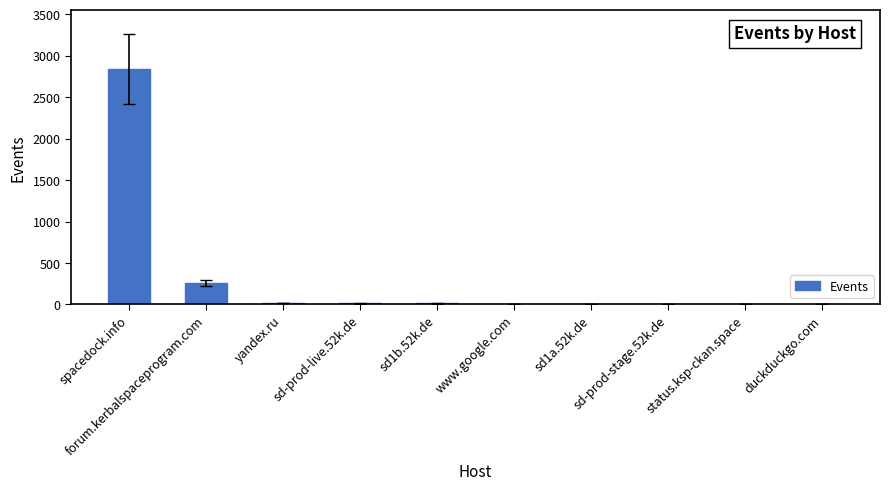

What is the sum of the values at sd-prod-stage.52k.de and yandex.ru?

18